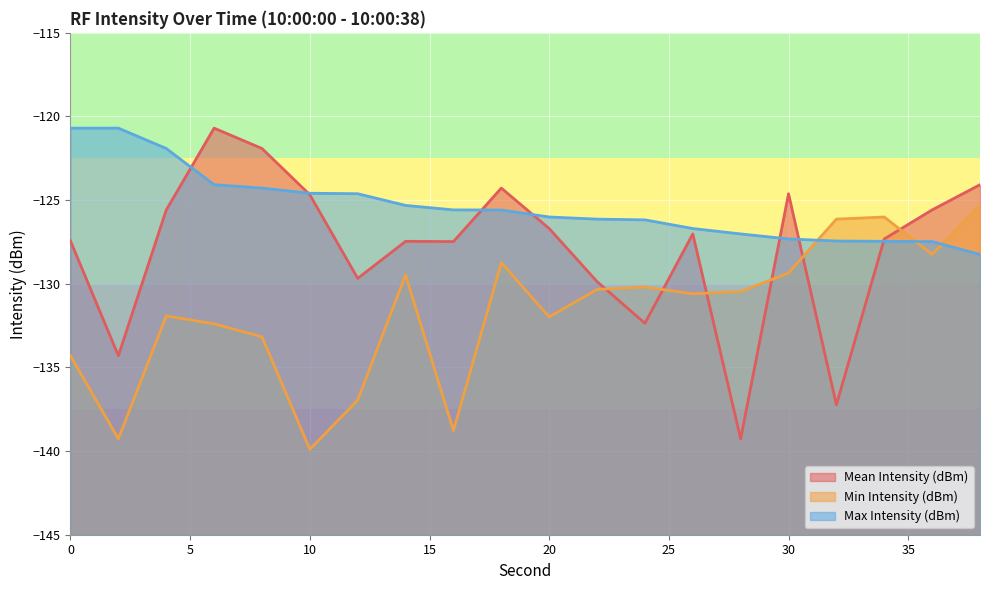

What is the difference between the second highest and minimum values in the Min Intensity (dBm) series?

13.9